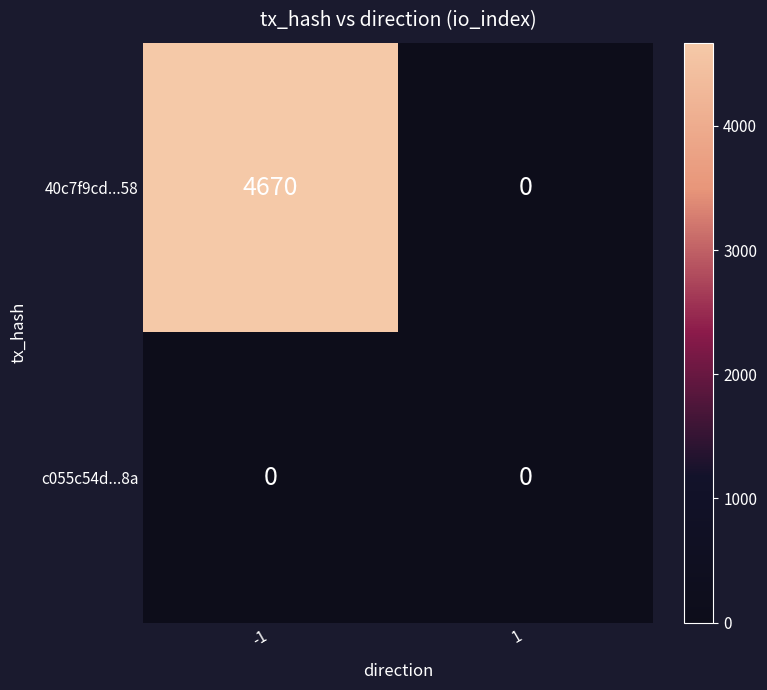

What is the total value across all series at -1?

4670